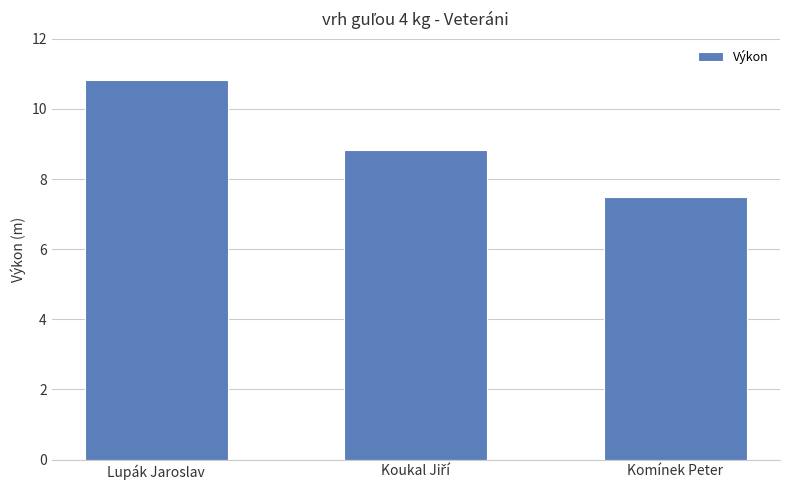

Reading left to right, extract all data points from this chart.

10.8	8.8	7.5